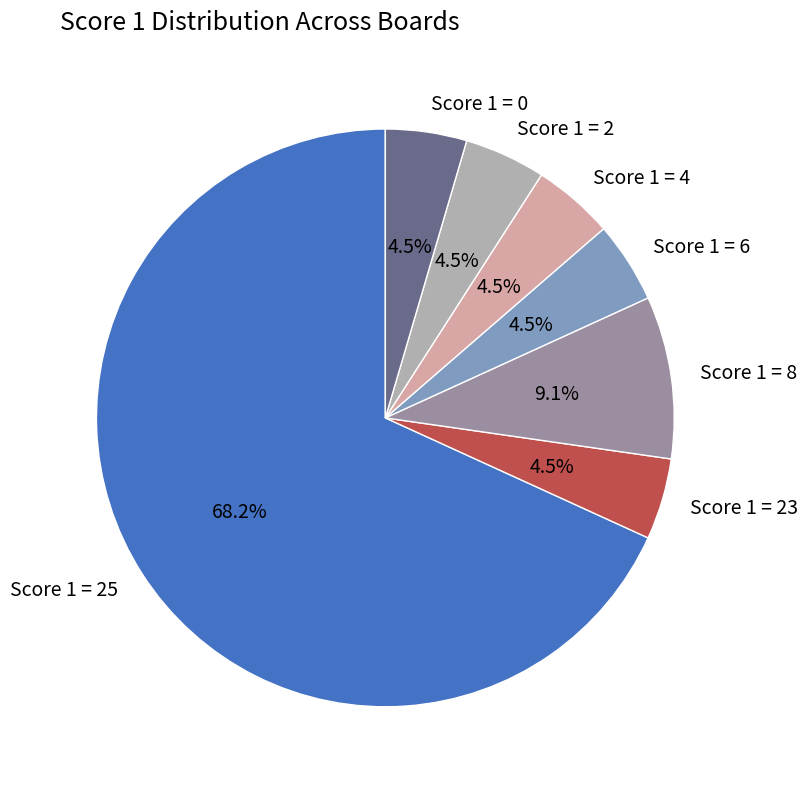

Which category has the biggest portion of the pie?

Score 1 = 25